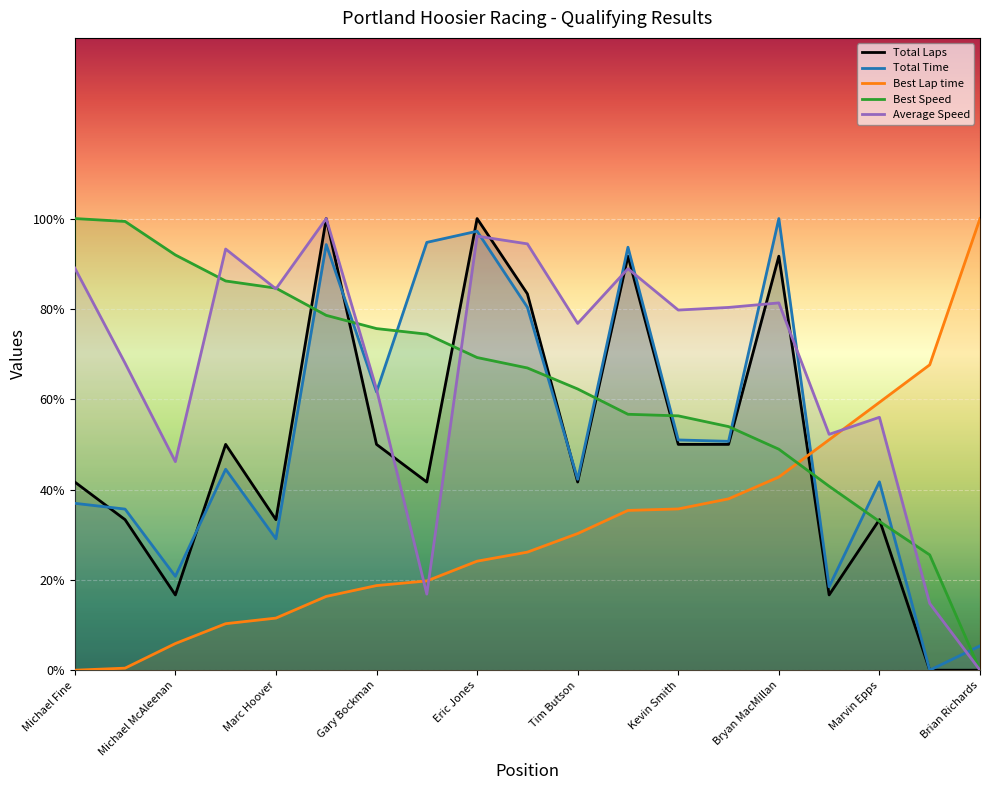

Reading left to right, what are all the values shown in this chart?

Total Laps: 41.7	33.3	16.7	50.0	33.3	100.0	50.0	41.7	100.0	83.3	41.7	91.7	50.0	50.0	91.7	16.7	33.3	0.0	0.0
Total Time: 37.0	35.7	20.8	44.5	29.1	94.2	61.6	94.7	97.2	80.4	42.3	93.7	51.0	50.7	100.0	18.5	41.7	0.0	5.4
Best Lap time: 0.0	0.5	5.9	10.3	11.5	16.3	18.7	19.8	24.1	26.1	30.3	35.4	35.7	37.9	42.8	51.0	59.3	67.6	100.0
Best Speed: 100.0	99.4	91.9	86.2	84.6	78.6	75.6	74.4	69.2	66.9	62.3	56.7	56.3	53.9	48.9	40.7	32.9	25.5	0.0
Average Speed: 89.0	68.0	46.2	93.3	84.4	100.0	62.2	16.8	96.1	94.4	76.8	88.9	79.7	80.3	81.3	52.2	56.0	14.8	0.0